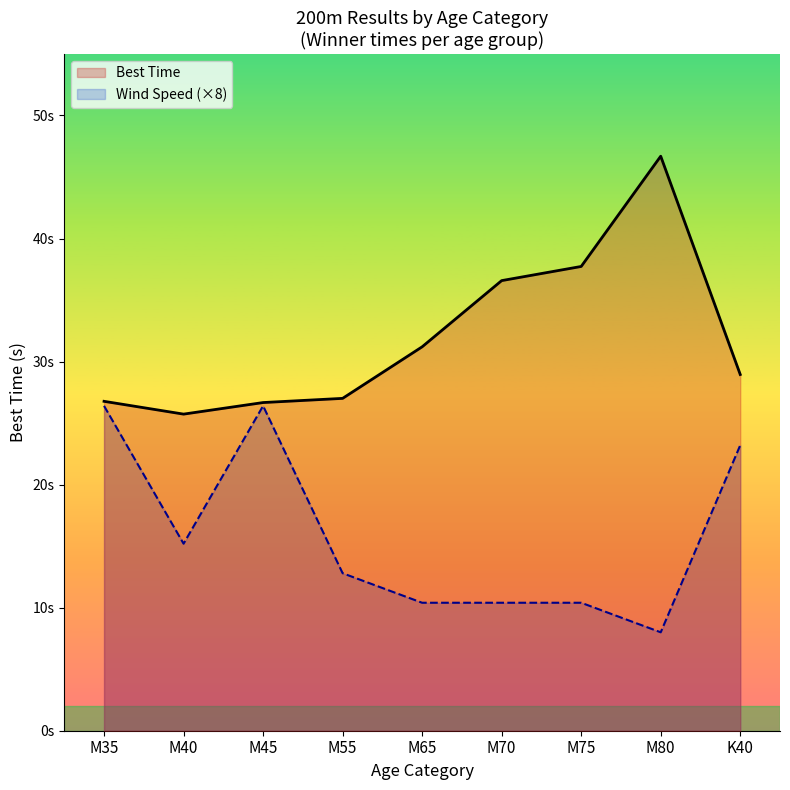

At which category does Wind Speed reach its first local valley?

M40